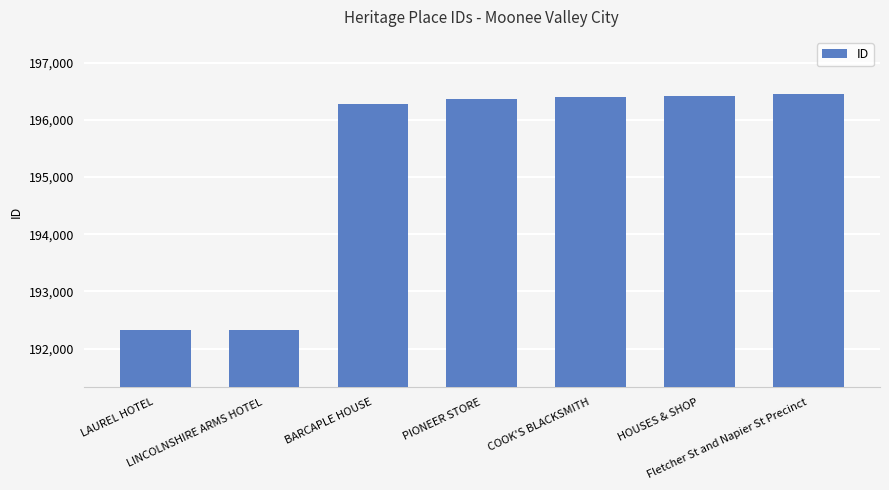

How many series are shown in this chart?

1